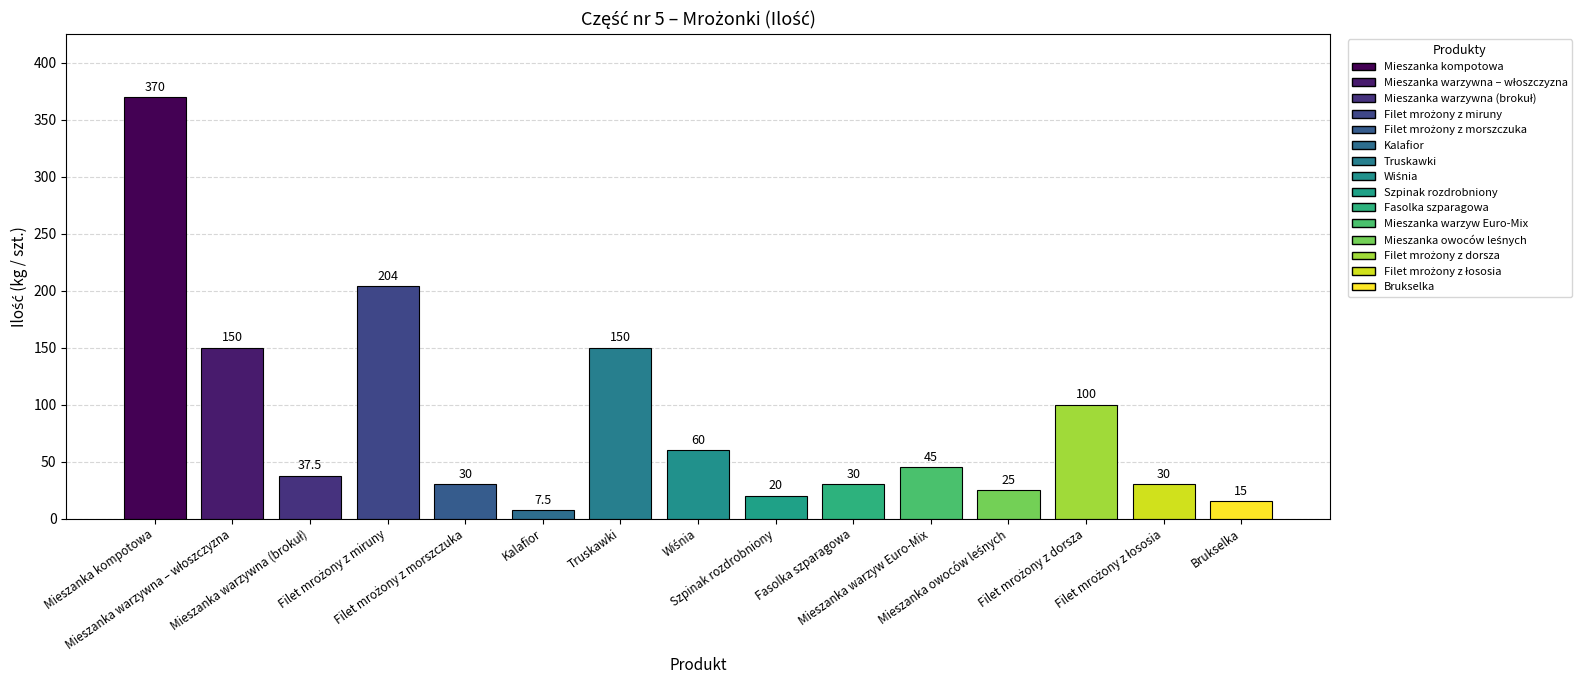

What is the maximum value shown in the chart?

370.0